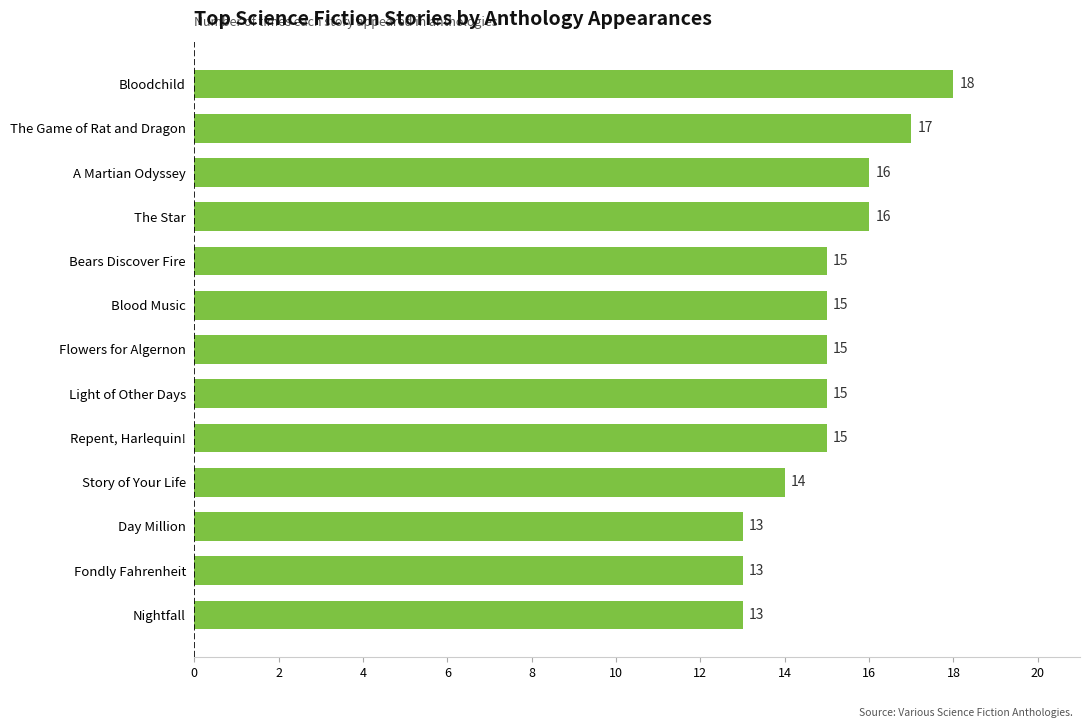

How many bars are there in total?

13